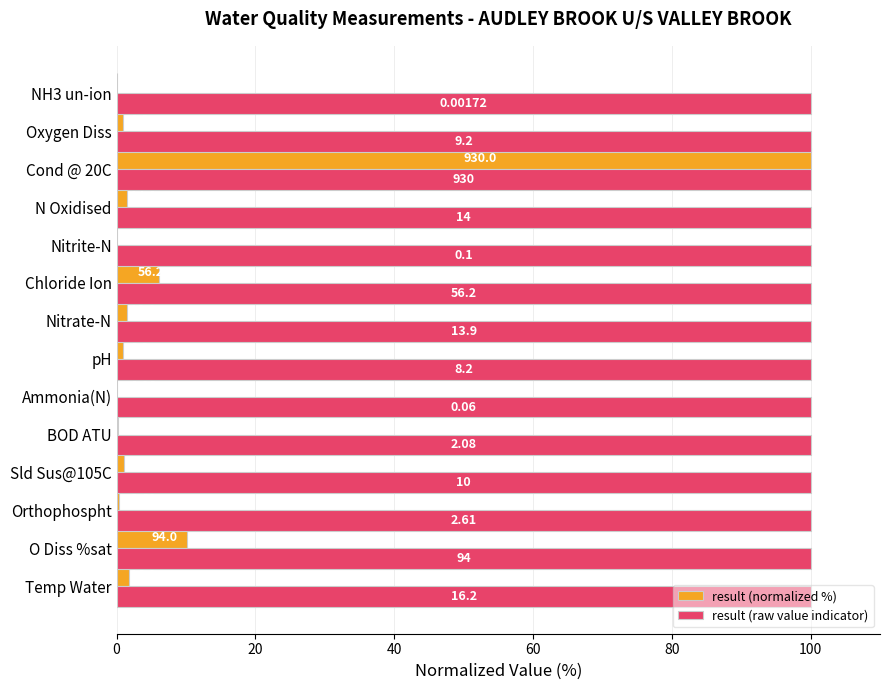

What is the maximum value shown in the chart?

100.0